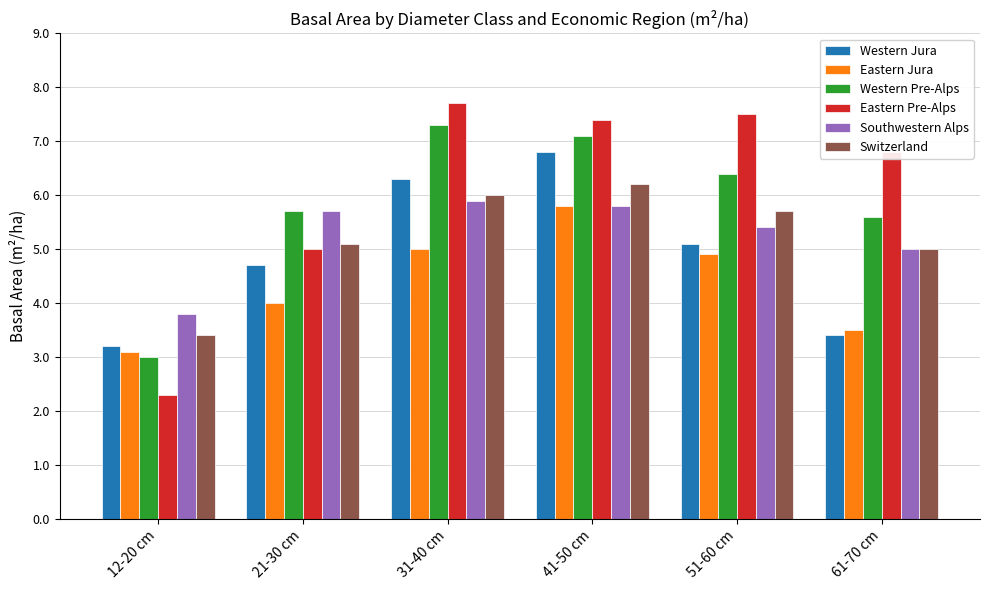

What are all the series names shown in the legend?

Western Jura, Eastern Jura, Western Pre-Alps, Eastern Pre-Alps, Southwestern Alps, Switzerland